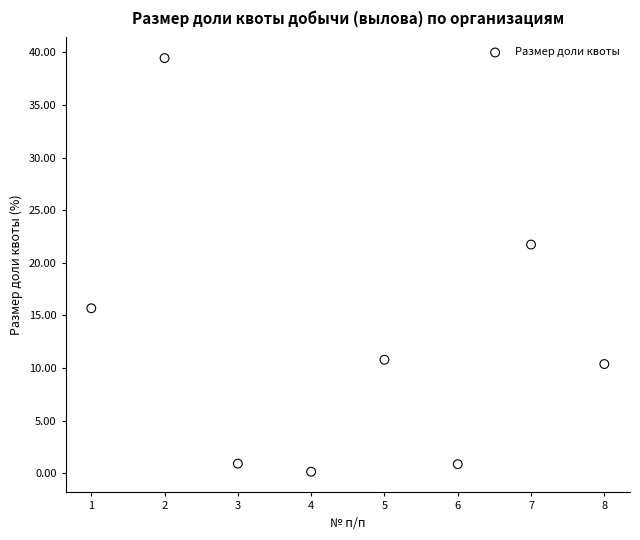

What is the range of X values (max minus min)?

7.0